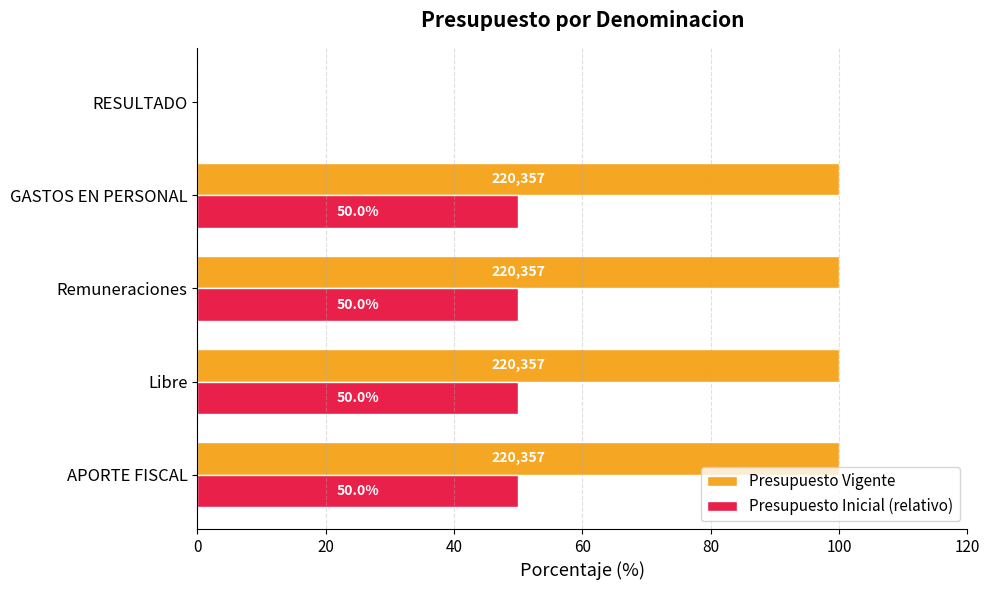

What is the maximum value for Presupuesto Inicial (relativo)?

50